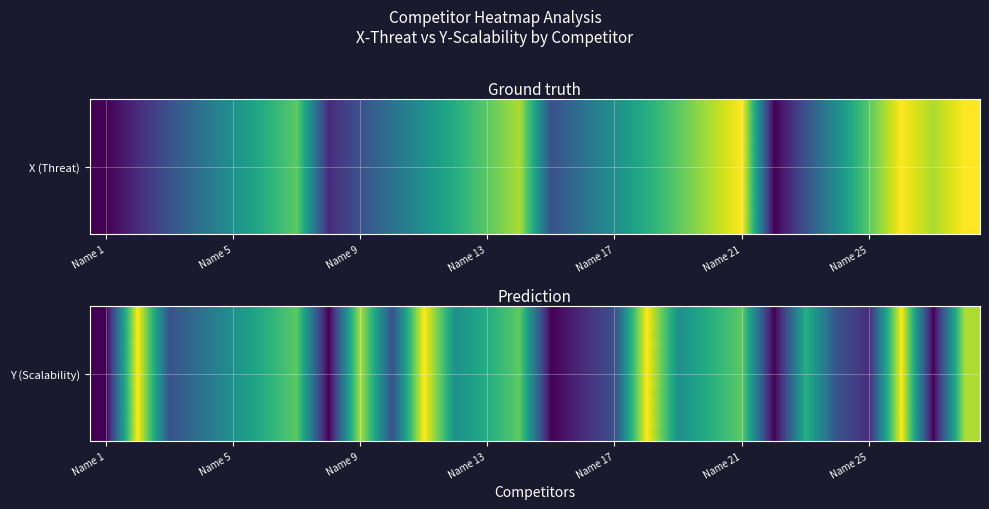

The value at 17 is 9. True or false?

True